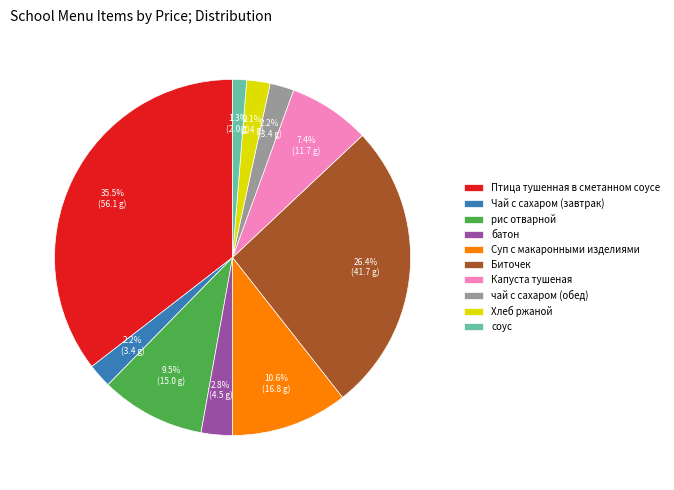

Is the sum of рис отварной and Птица тушенная в сметанном соусе greater than half?

No